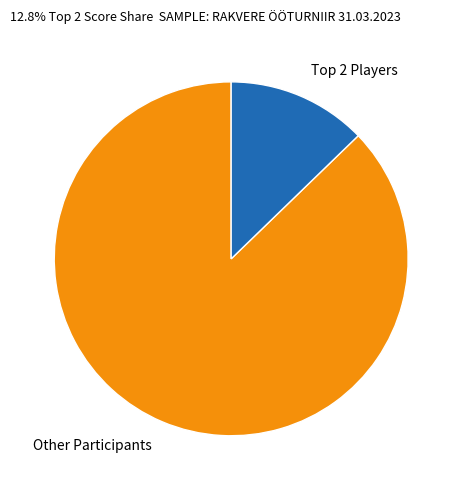

Rank the categories by value from highest to lowest.

Other Participants, Top 2 Players